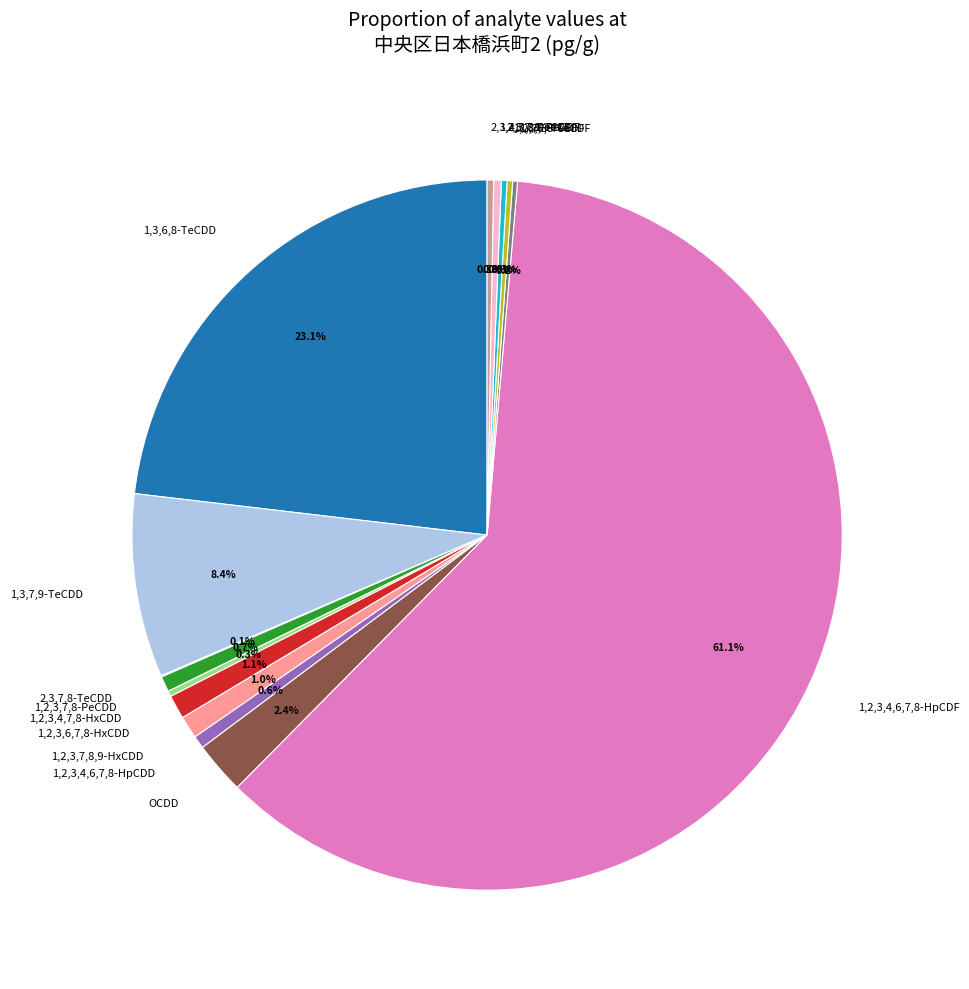

Which slice is the largest?

1,2,3,4,6,7,8-HpCDF